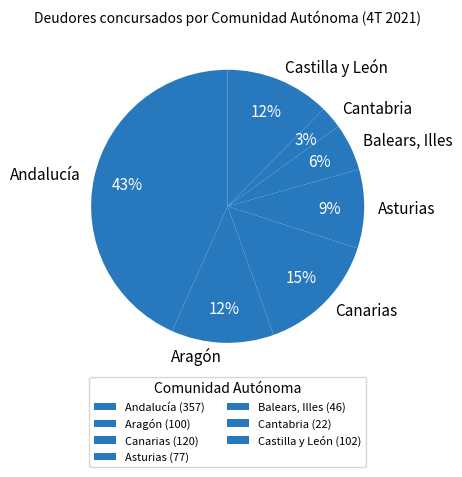

Is it true that Canarias is 6% of the pie?

False